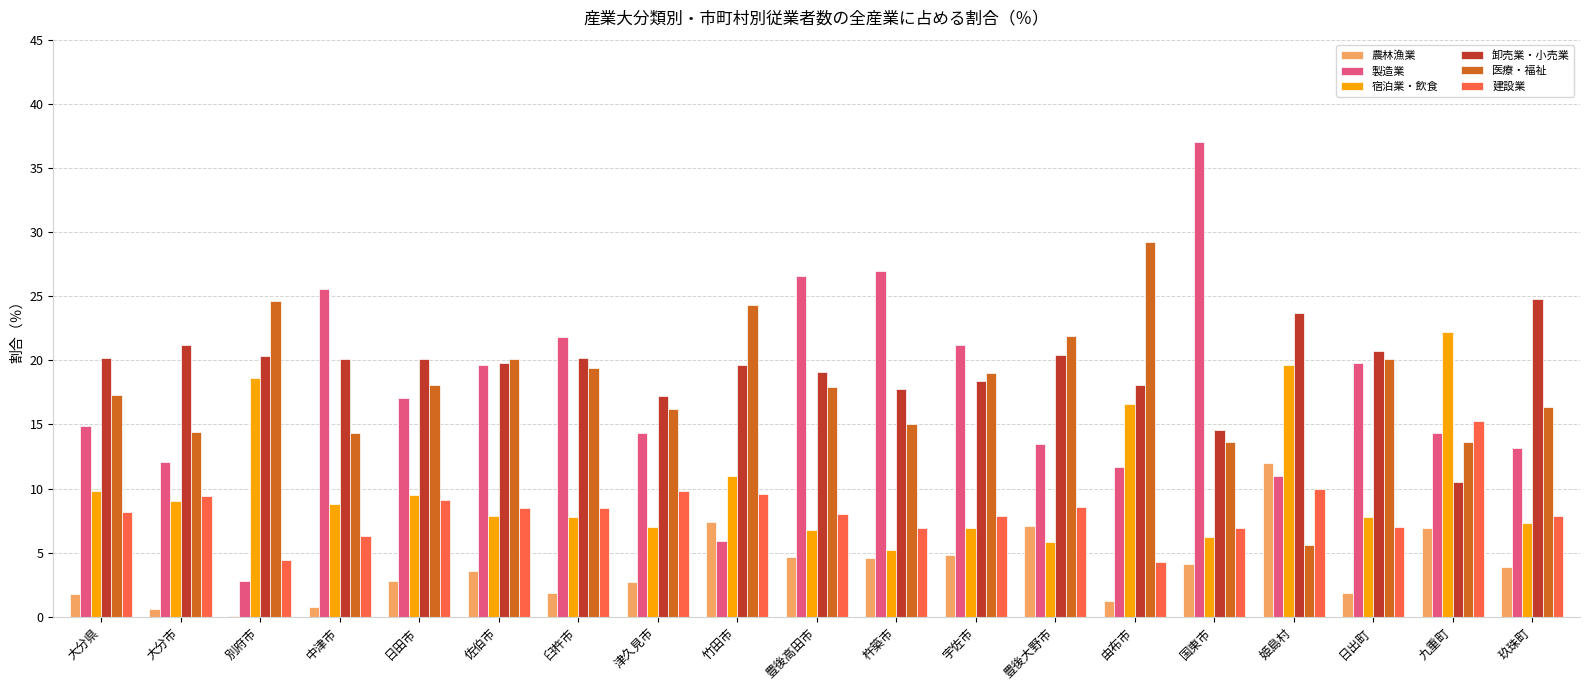

What is the sum of the 卸売業・小売業 values at 日出町 and 姫島村?

44.4